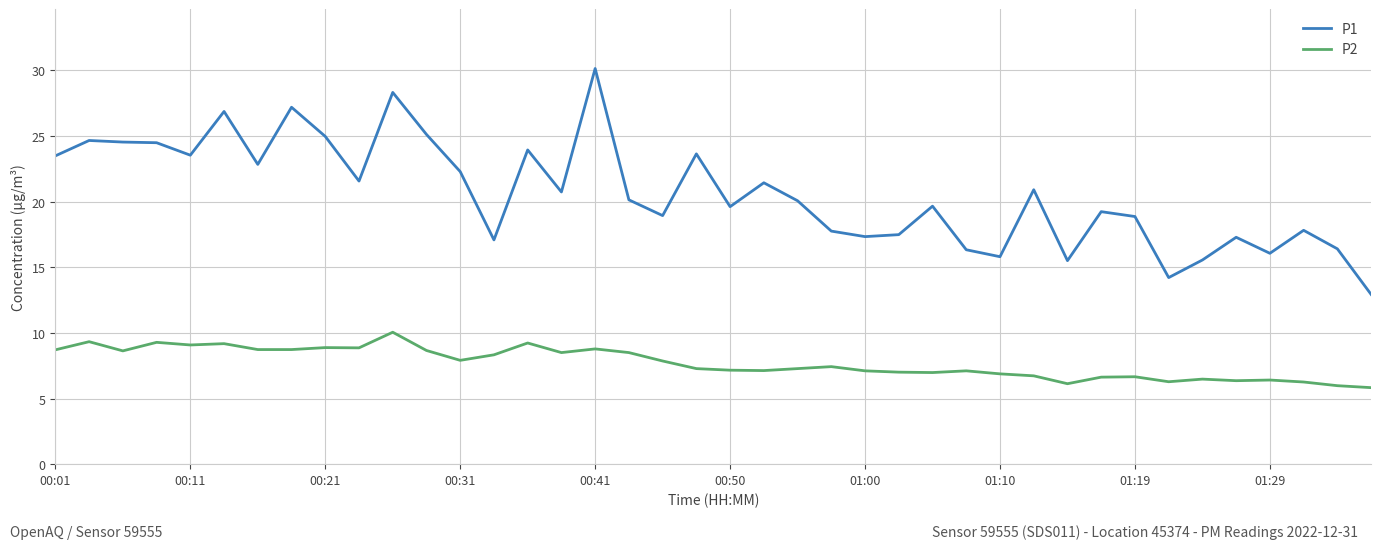

What is the average value of the P1 series?

20.6